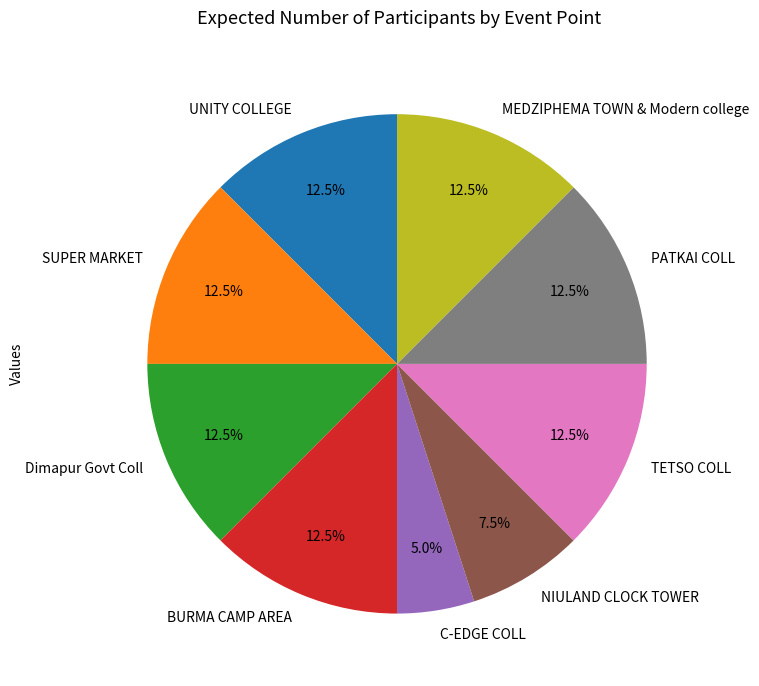

What is the ratio of the value at NIULAND CLOCK TOWER to the value at Dimapur Govt Coll?

0.6